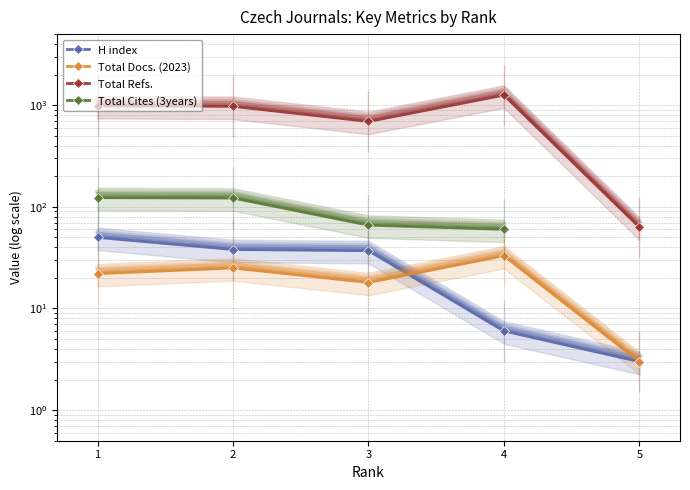

At which category does Total Refs. reach its first local valley?

3